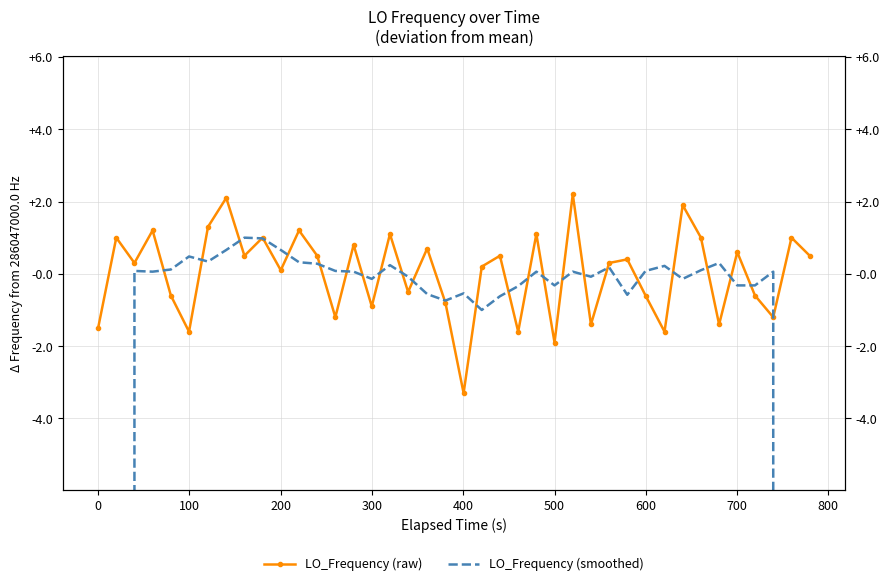

Which series ends up on top after the final intersection of LO_Frequency (raw) and LO_Frequency (smoothed)?

LO_Frequency (raw)